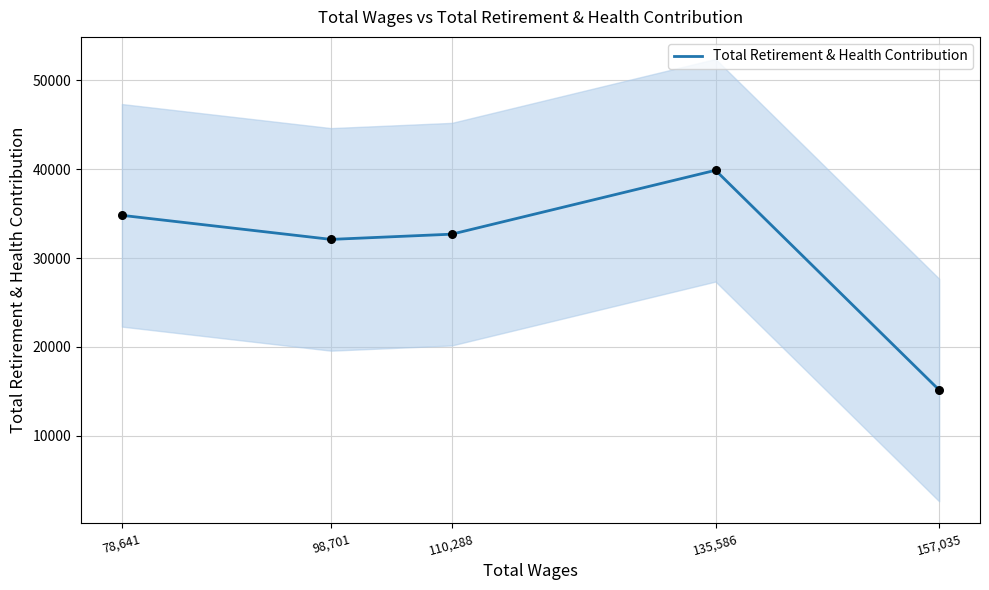

What is the ratio of the value at 157,035 to the value at 110,288?

0.5